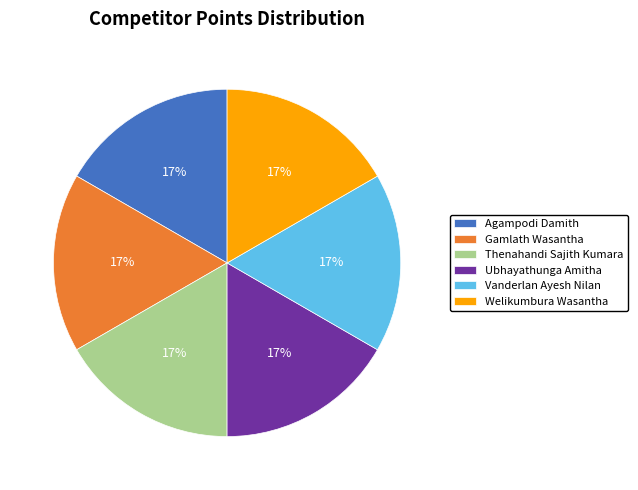

The Welikumbura Wasantha slice represents 17% of the pie. True or false?

True